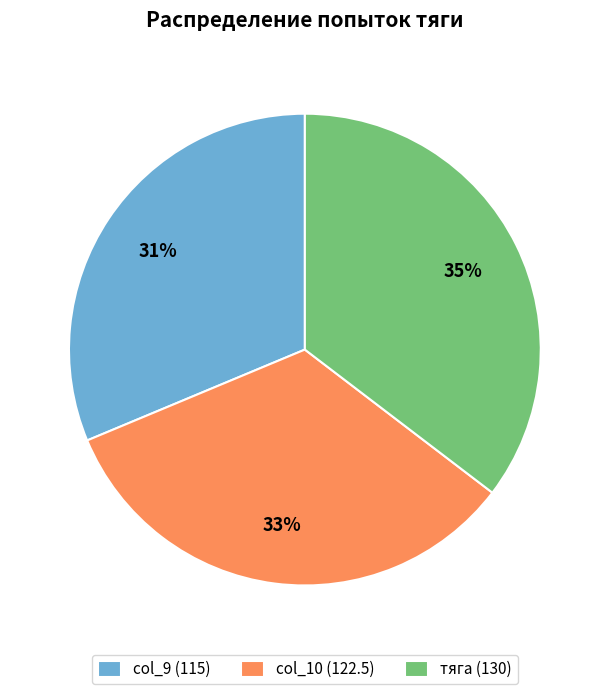

To the nearest percent, what is the difference between the col_9 (115) and тяга (130) slice percentages?

4%